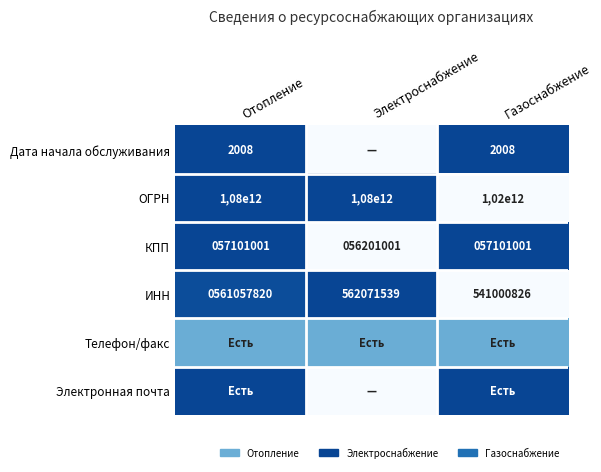

Which category has the lowest value in the ОГРН series?

Газоснабжение